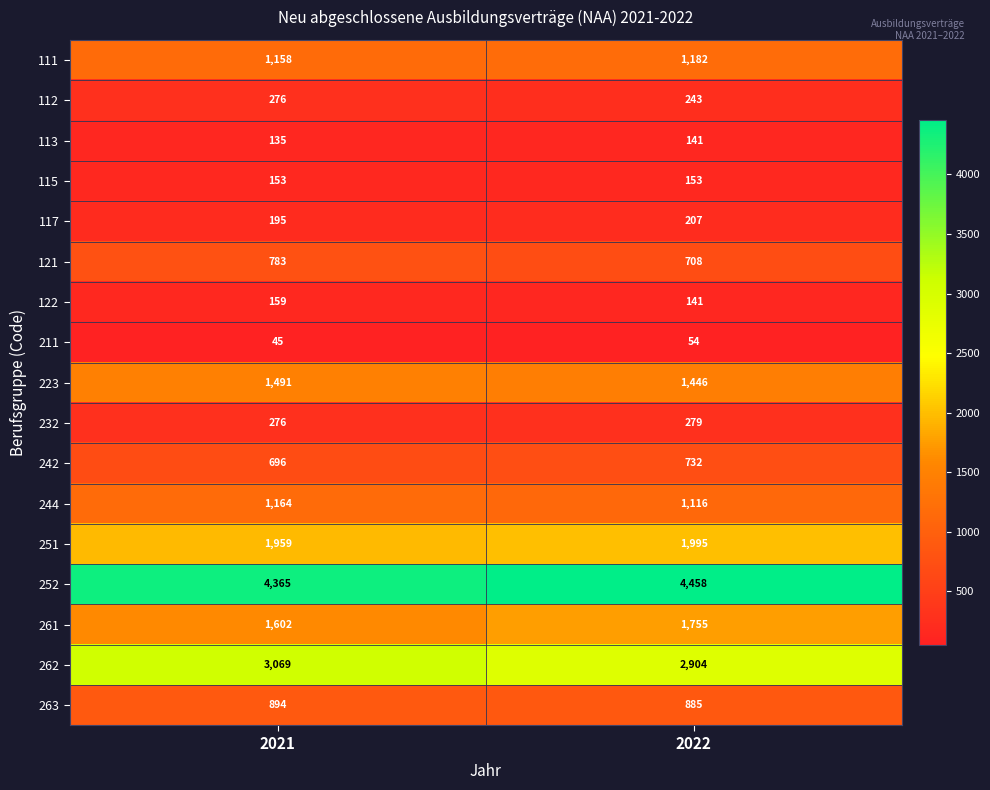

At which label is 242 closest to 714?

2021